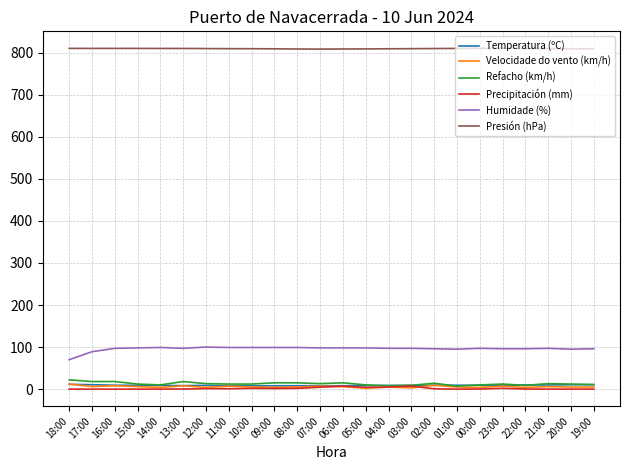

How many lines are shown in the chart?

6